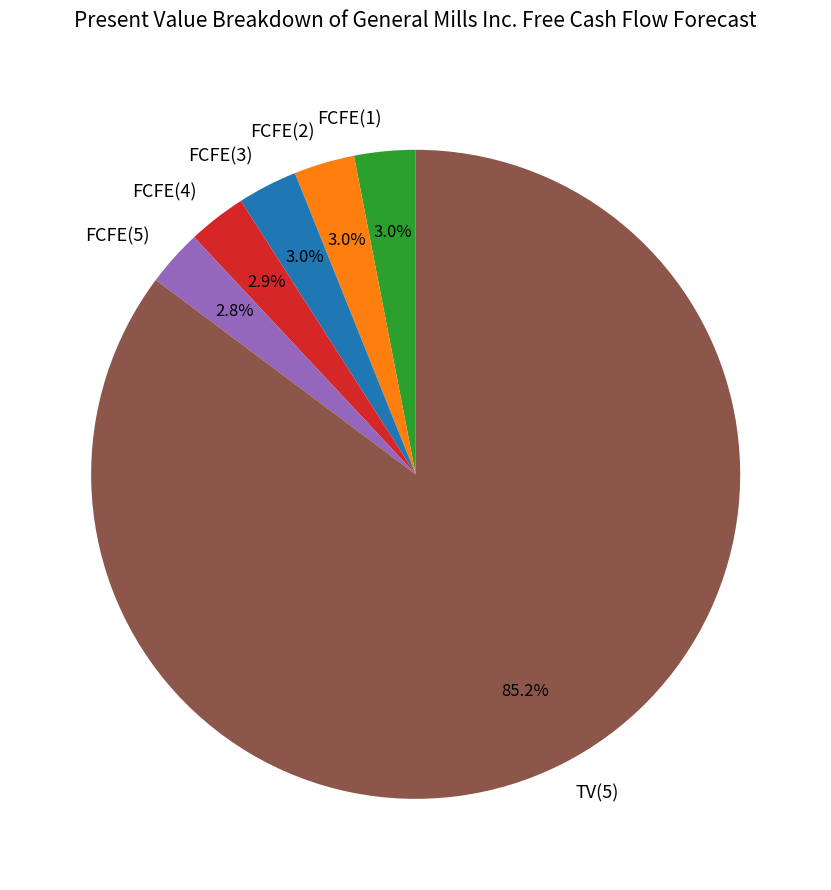

Is the sum of TV(5) and FCFE(2) greater than half?

Yes